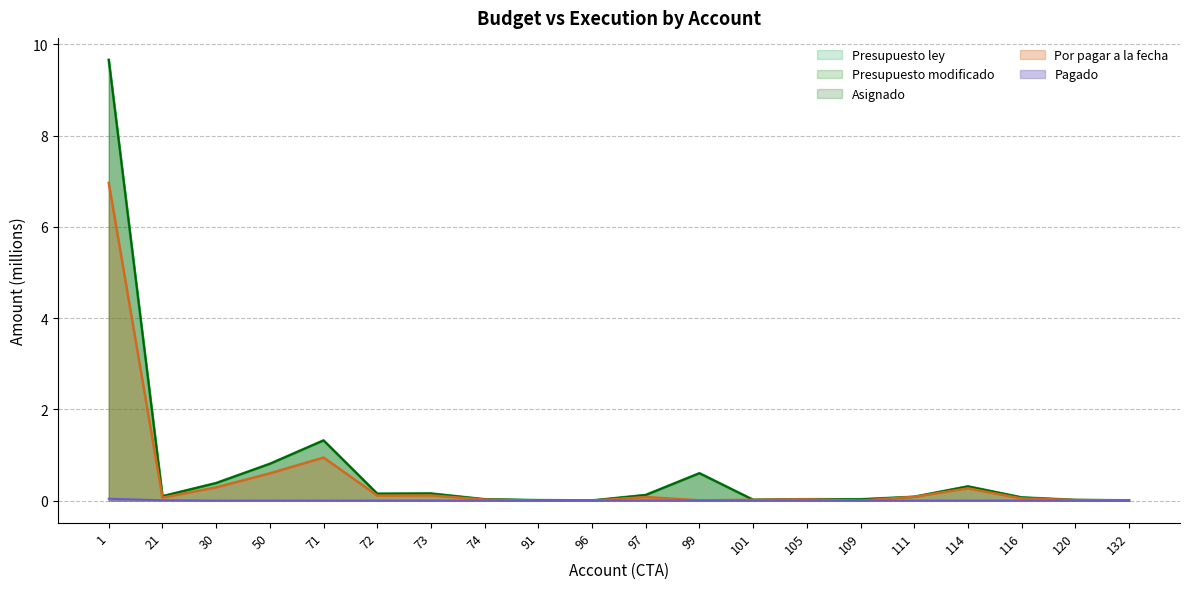

Which series has the largest total across all categories?

Presupuesto ley